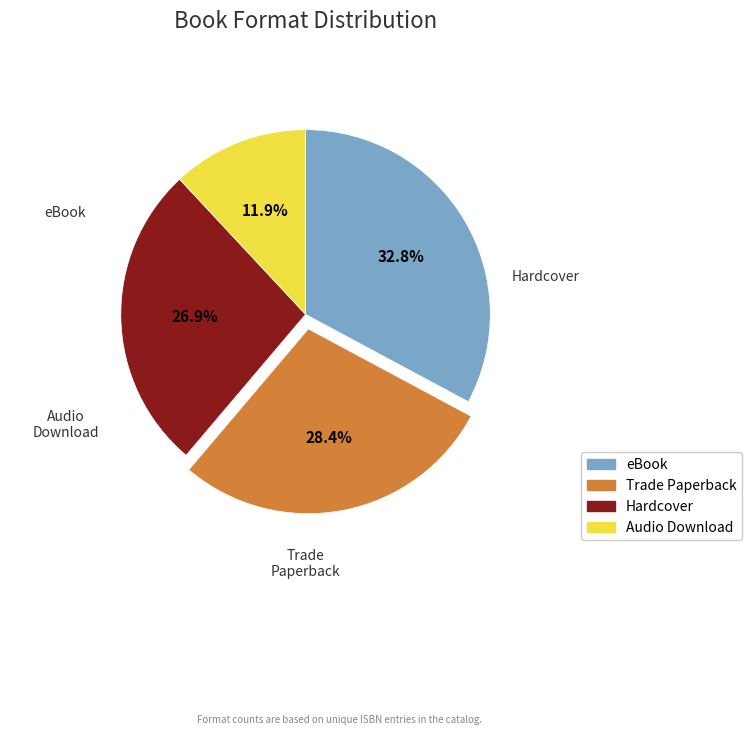

Which slice is the smallest?

Audio Download